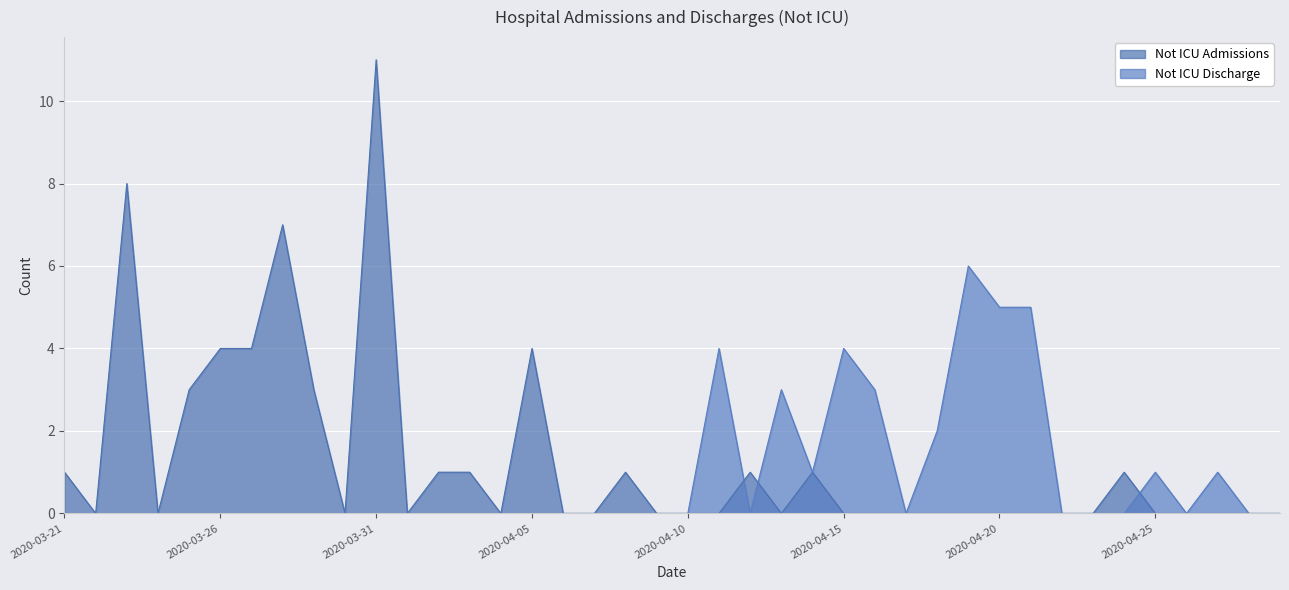

Reading left to right, what are all the values shown in this chart?

Not ICU Admissions: 1	0	8	0	3	4	4	7	3	0	11	0	1	1	0	4	0	0	1	0	0	0	1	0	1	0	0	0	0	0	0	0	0	0	1	0	0	0	0	0
Not ICU Discharge: 0	0	0	0	0	0	0	0	0	0	0	0	0	0	0	0	0	0	0	0	0	4	0	3	1	4	3	0	2	6	5	5	0	0	0	1	0	1	0	0